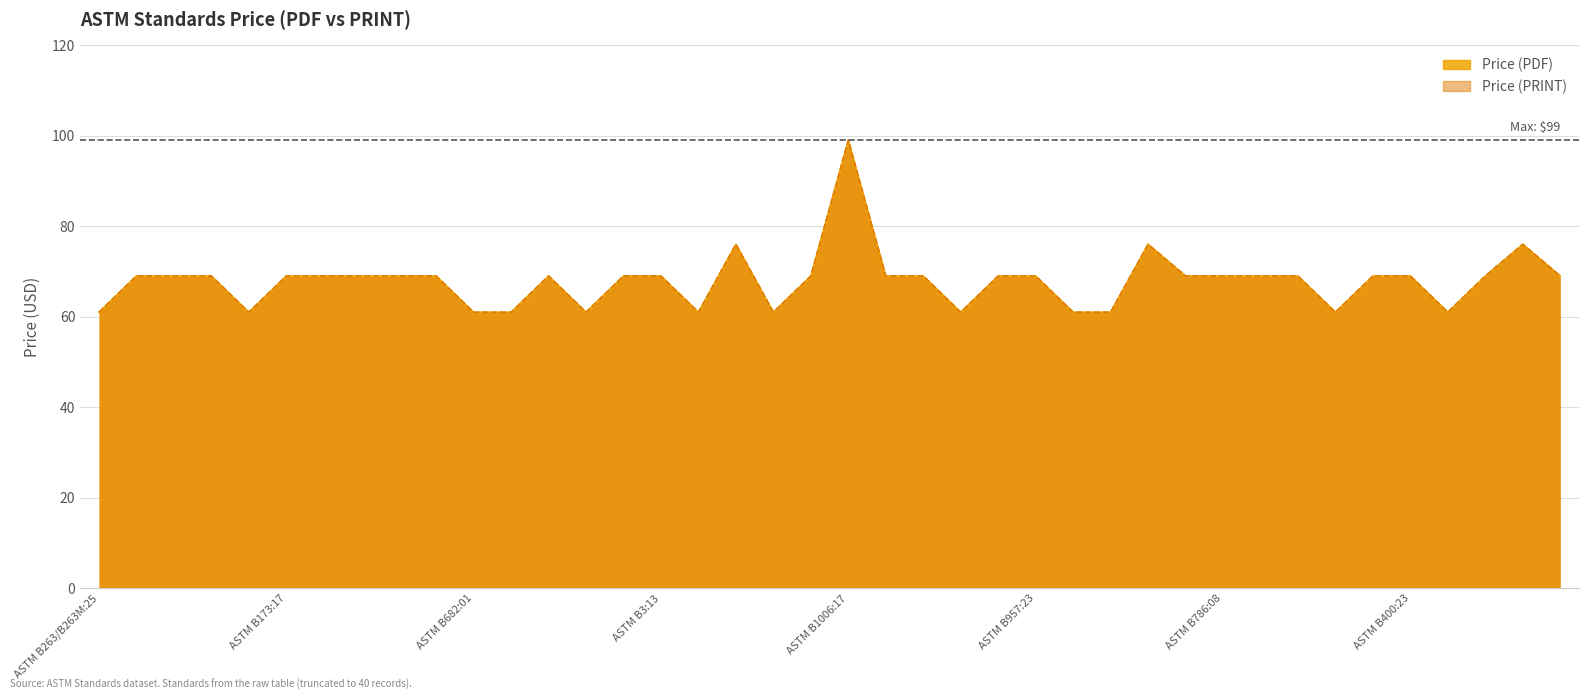

What is the minimum value shown in the chart?

61